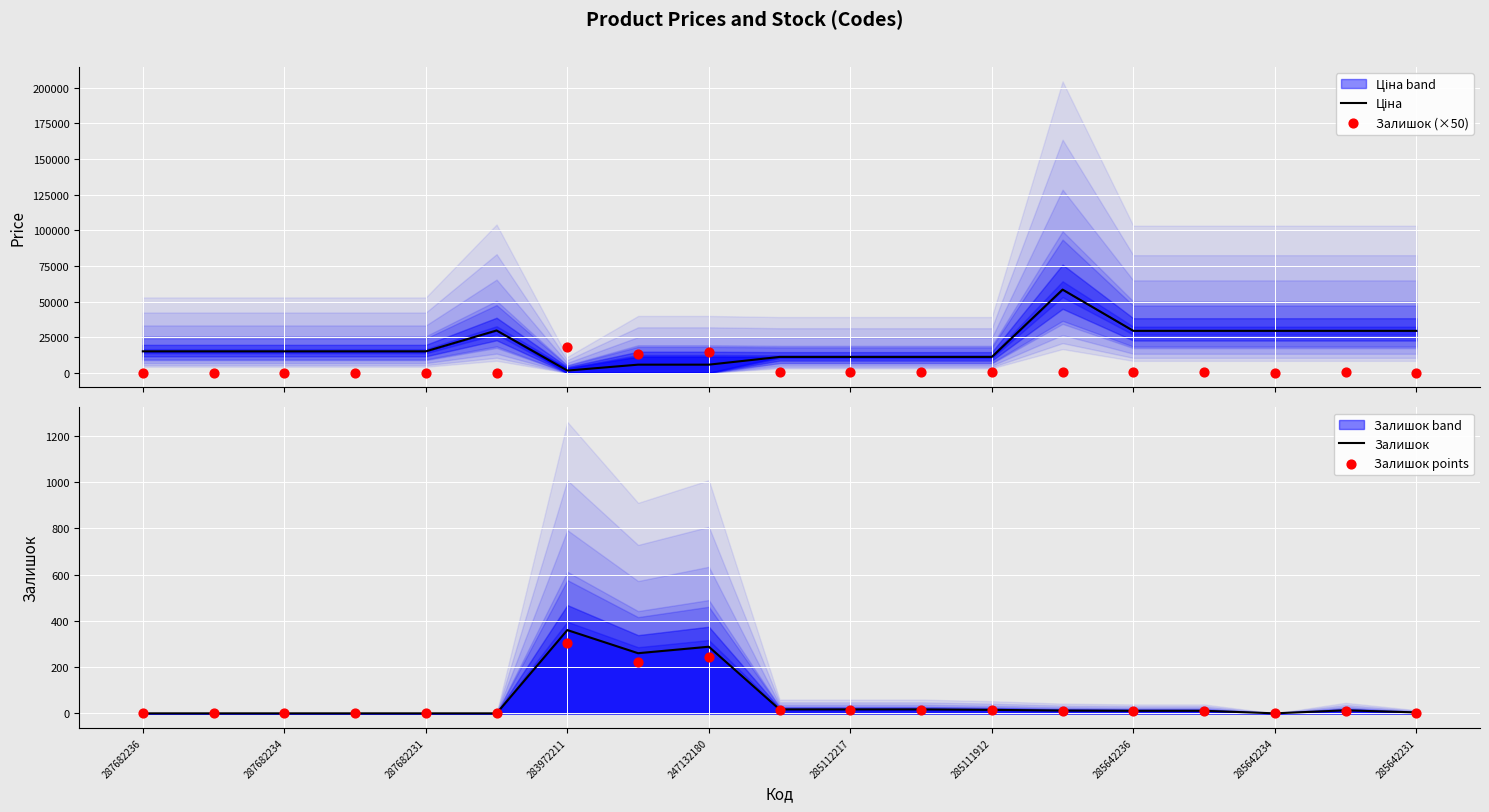

At how many categories does at least one series exceed 35371?

1